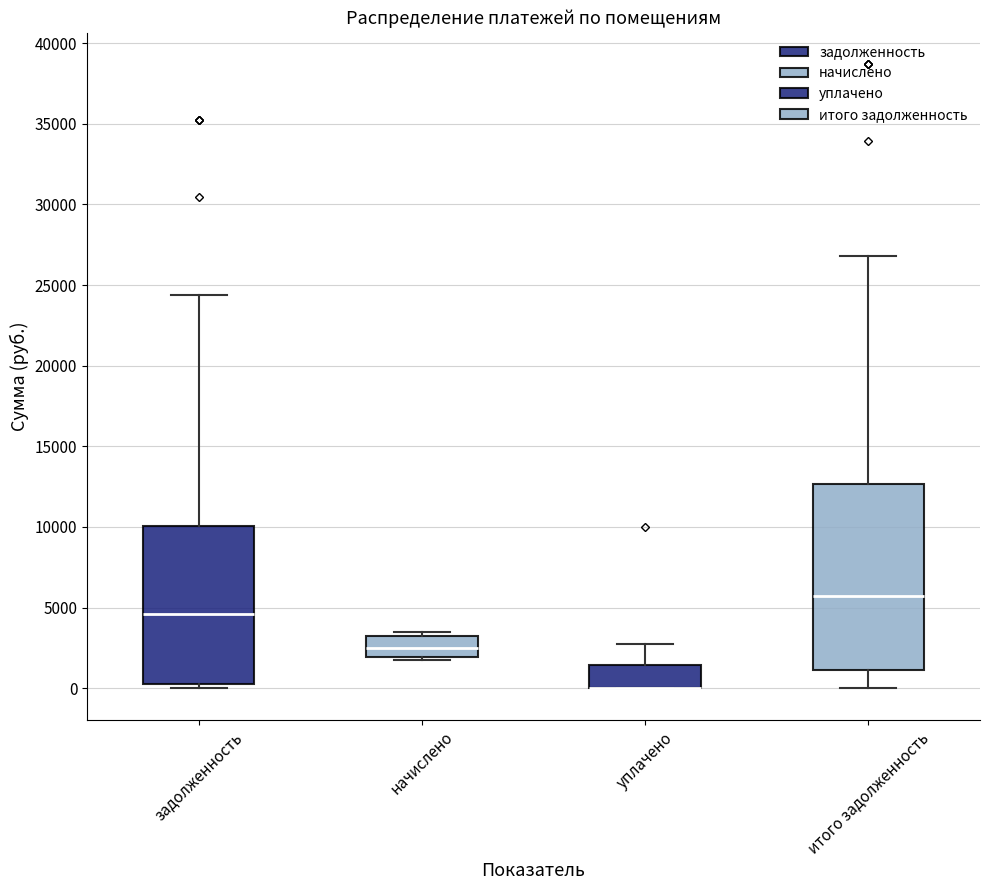

Reading left to right, read every box against the y-axis: the position of its median line, the range the box covers, and the ends of its whiskers. The values are not printed on the chart, so give them approximately, as read against the axis.

задолженность: median 4500, box 500 to 10000, whiskers 0 to 24500
начислено: median 2500, box 2000 to 3500, whiskers 2000 (just below the box's lower edge) to 3500 (just above the box's upper edge)
уплачено: median 0 (drawn on the box's lower edge), box 0 to 1500, whiskers 0 to 2500
итого задолженность: median 5500, box 1000 to 12500, whiskers 0 to 27000